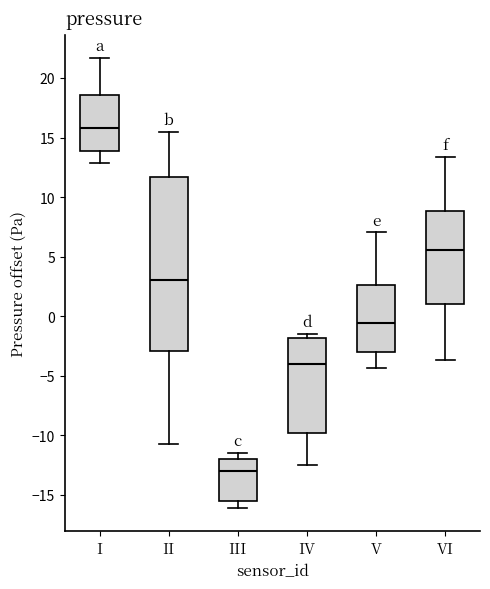

Which box is the tallest, from its lower edge to its upper edge?

II